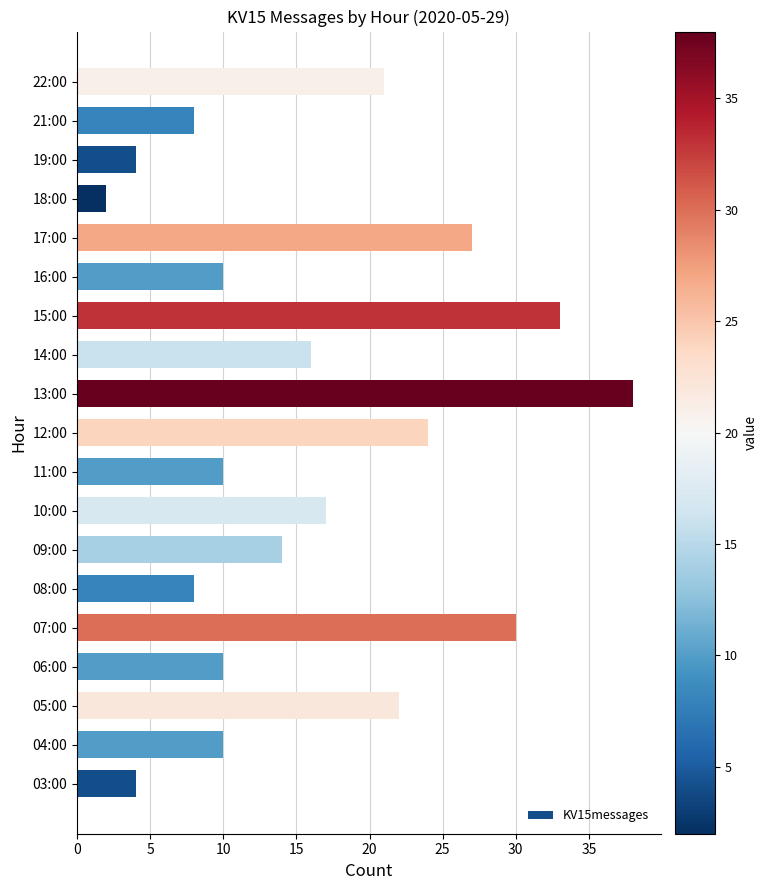

True or false: the data shows 14 at 16:00.

False